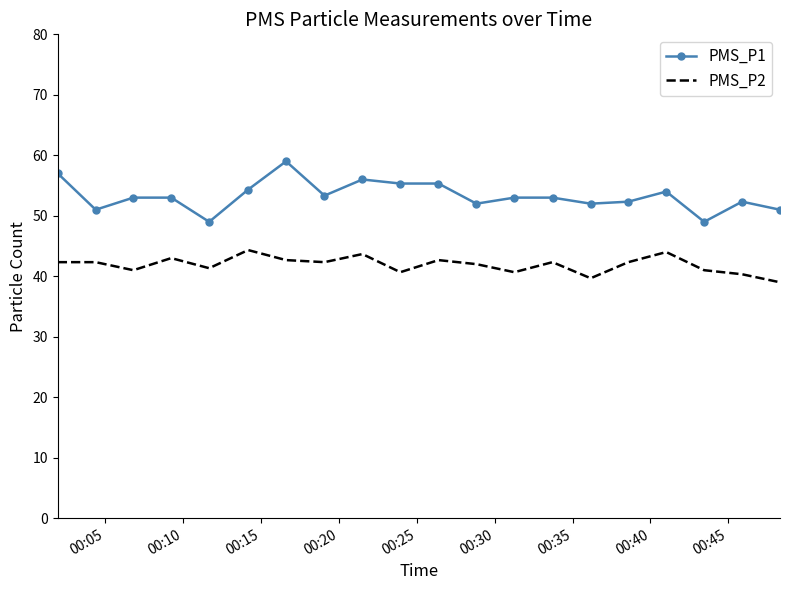

Rank the series by their average value, from highest to lowest.

PMS_P1, PMS_P2